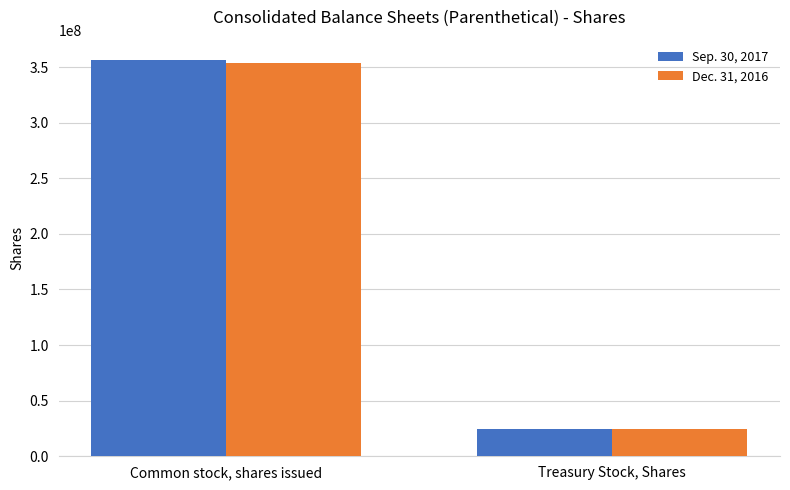

Which series has the largest range (max minus min)?

Sep. 30, 2017